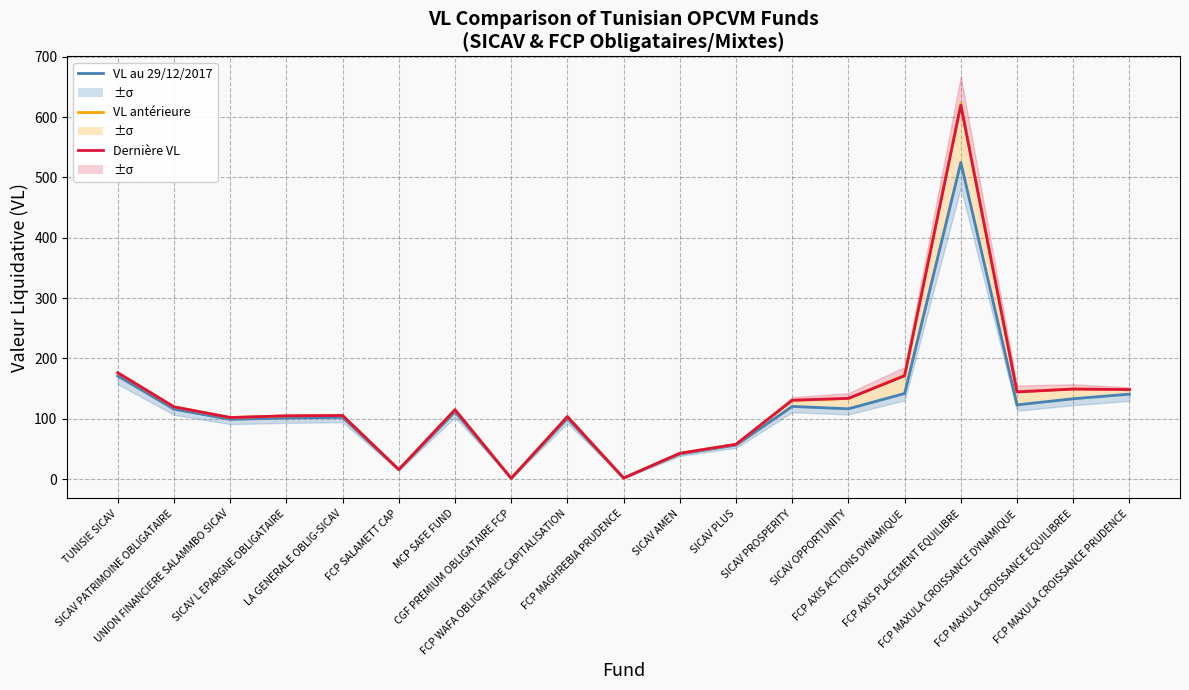

True or false: VL au 29/12/2017 and Dernière VL intersect in this chart.

False